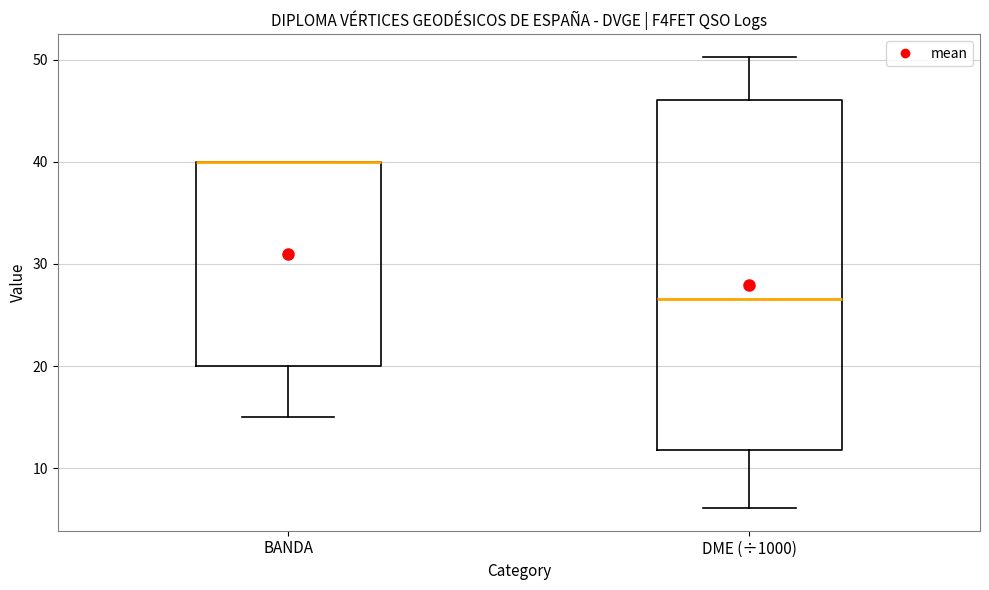

Where is the upper edge of the box for BANDA on the y-axis? The values are not printed on the chart, so give them approximately, as read against the axis.

40